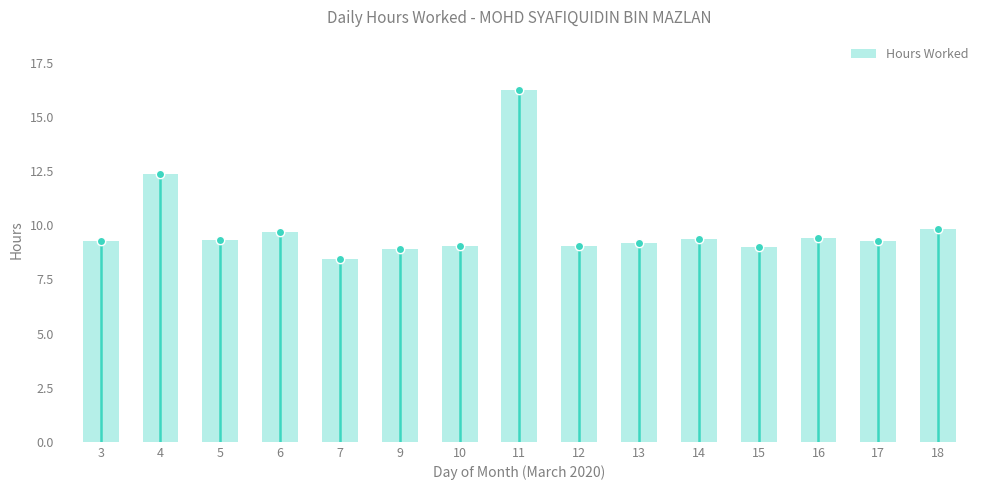

What is the value of the 4th bar from the left?

9.7